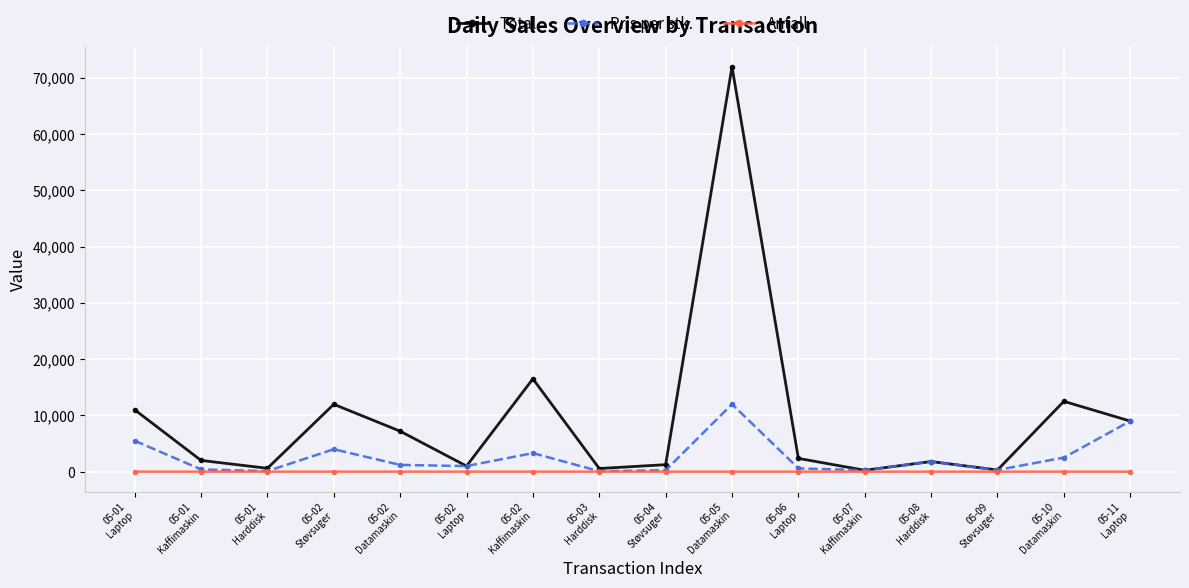

What is the maximum value for Total?

71940